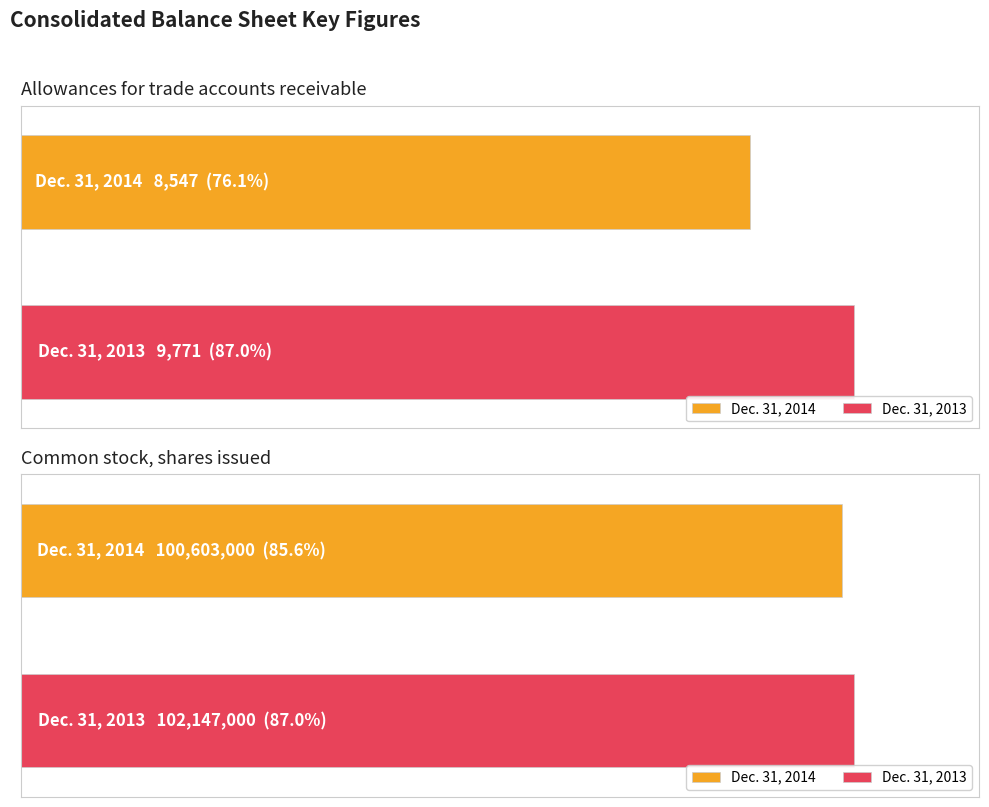

What is the label of the 2nd bar from the left?

Common stock, shares issued